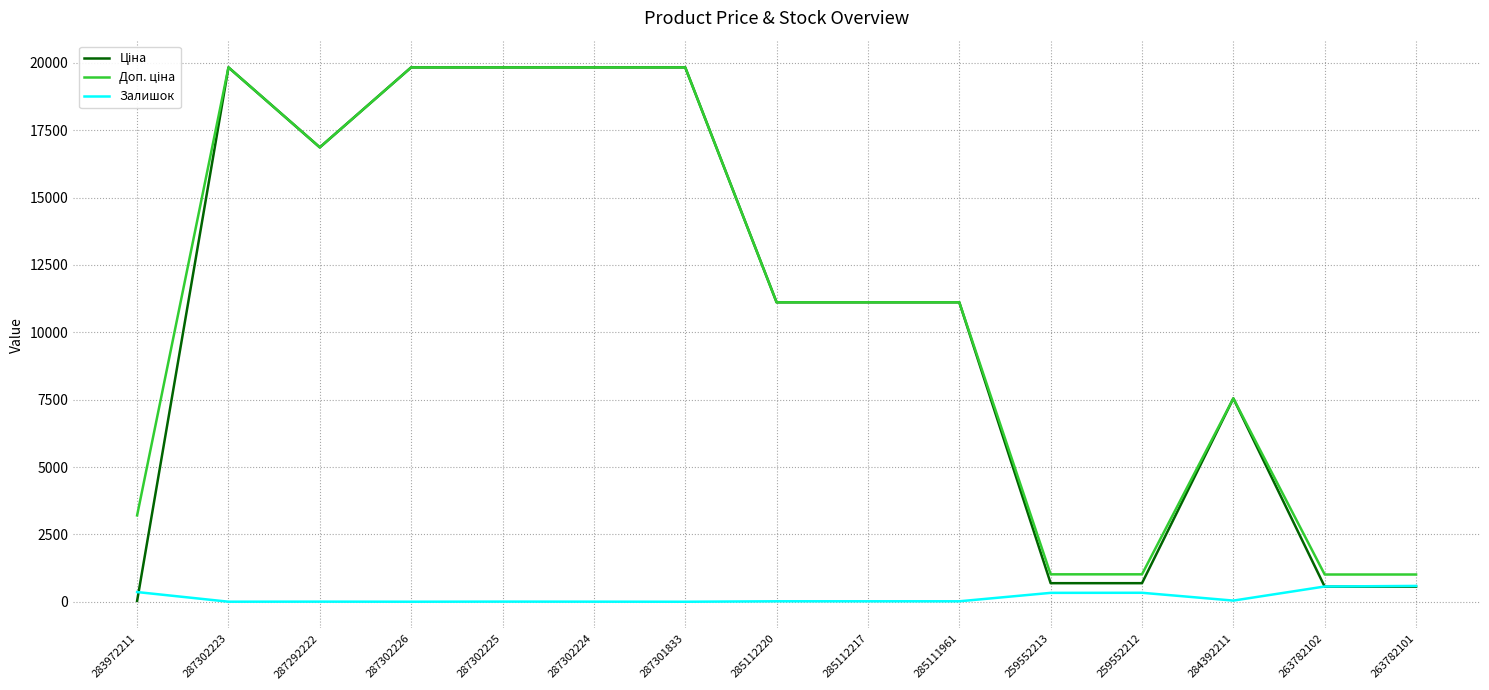

How many series are shown in this chart?

3